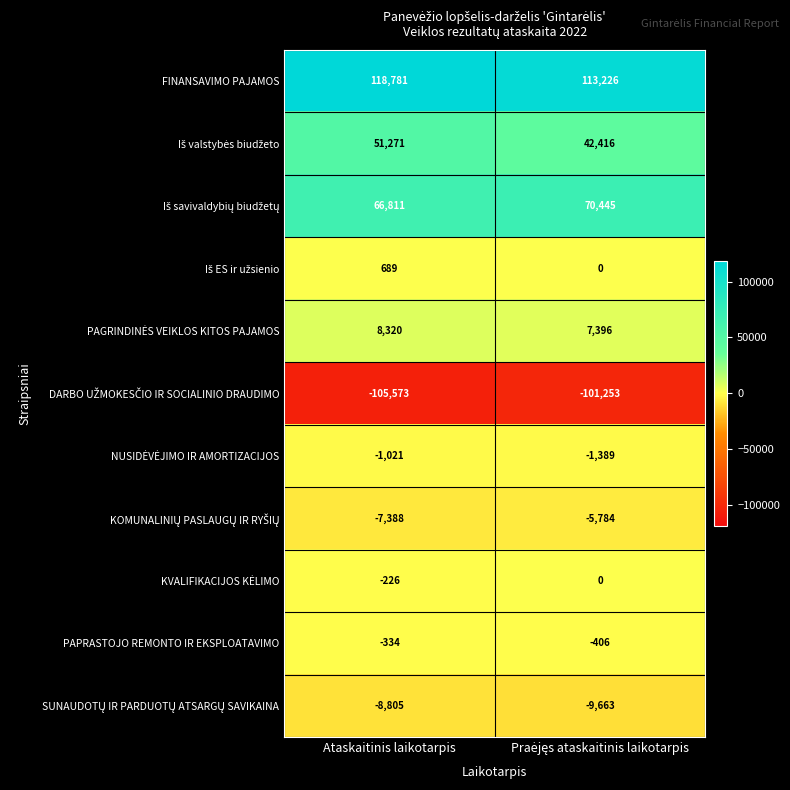

What is the greatest value displayed?

118781